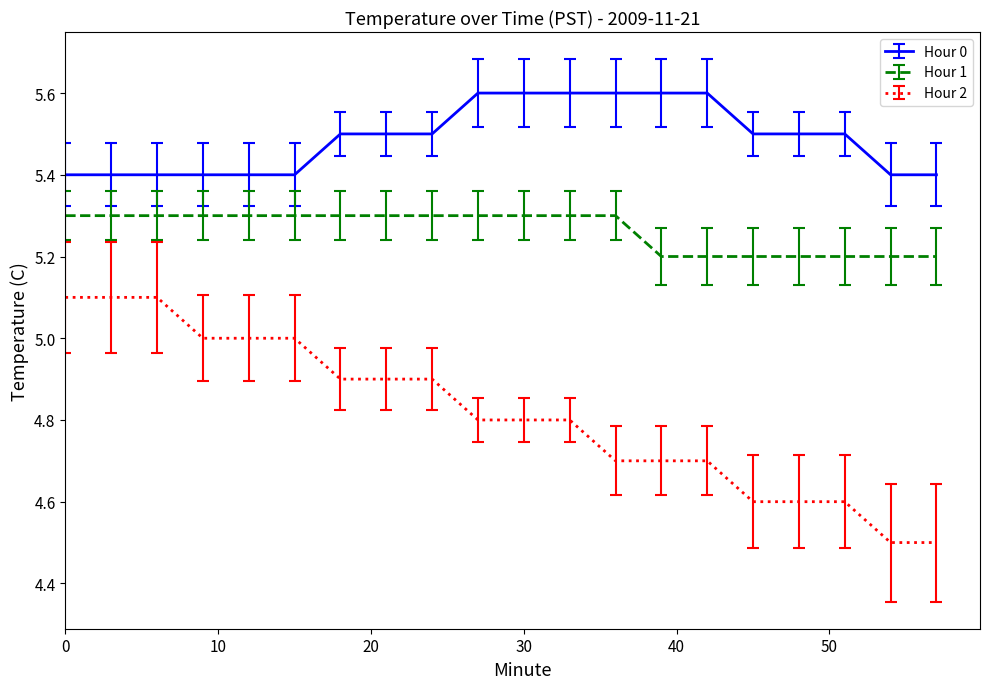

Which series has the largest total across all categories?

Hour 0